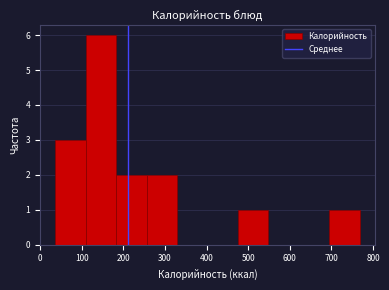

Which range on the x-axis has the tallest bar?

110 to 180